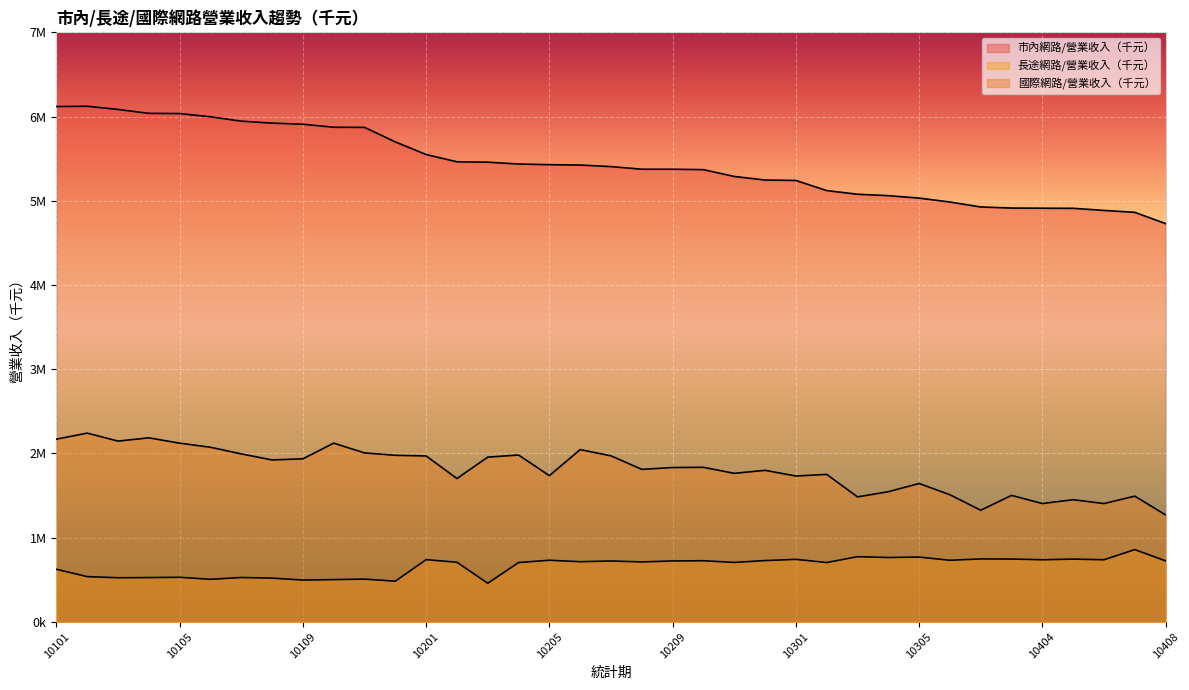

What is the average value of the 市內網路/營業收入（千元） series?

5434820